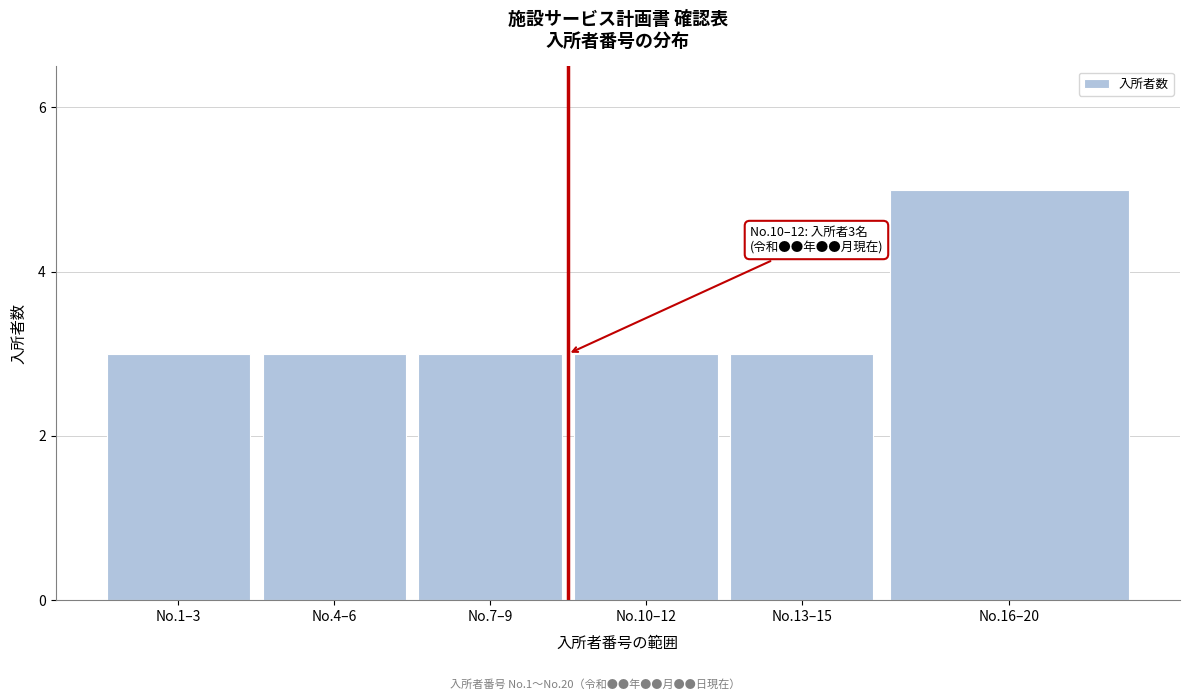

Reading right to left, transcribe all the data shown in this chart.

5	3	3	3	3	3